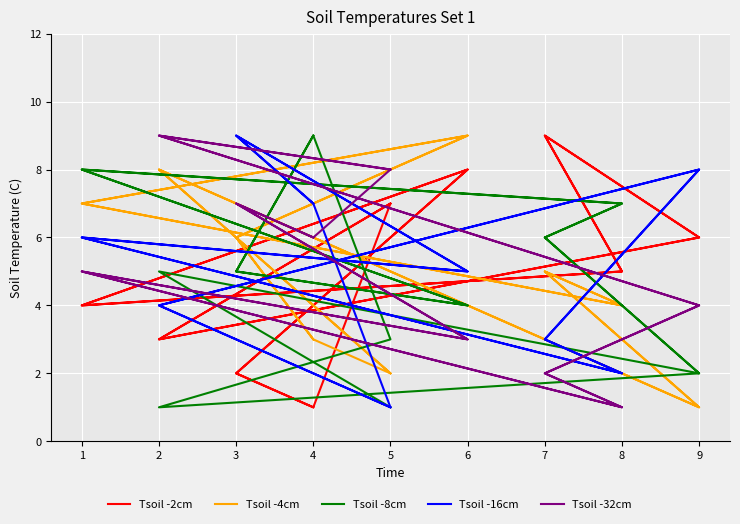

What are all the series names shown in the legend?

Tsoil -2cm, Tsoil -4cm, Tsoil -8cm, Tsoil -16cm, Tsoil -32cm